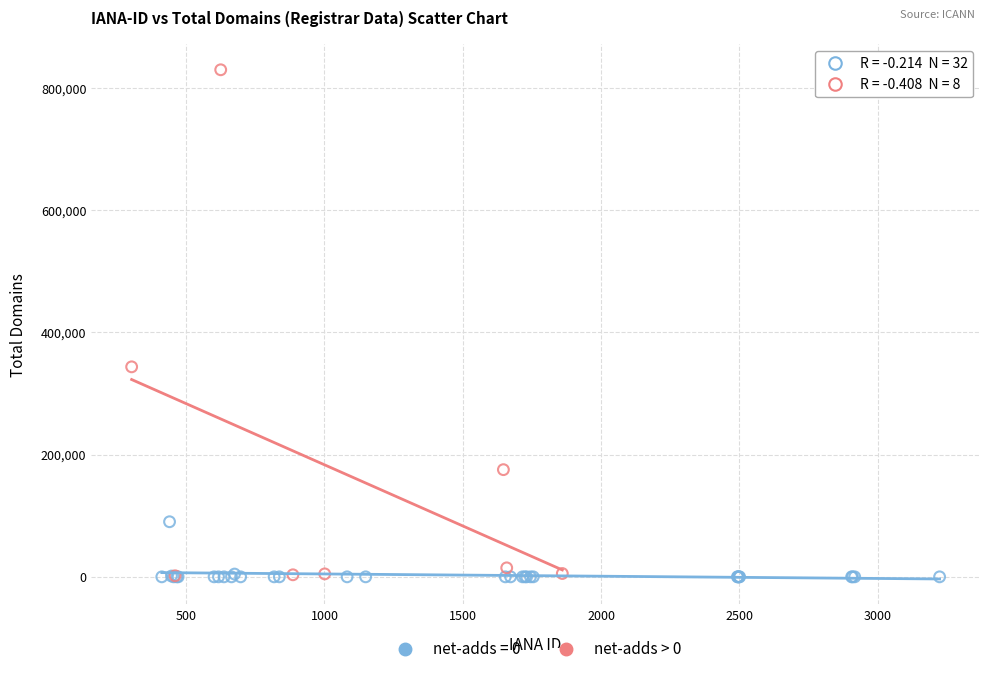

Which series has the largest Y range (max minus min)?

net-adds > 0